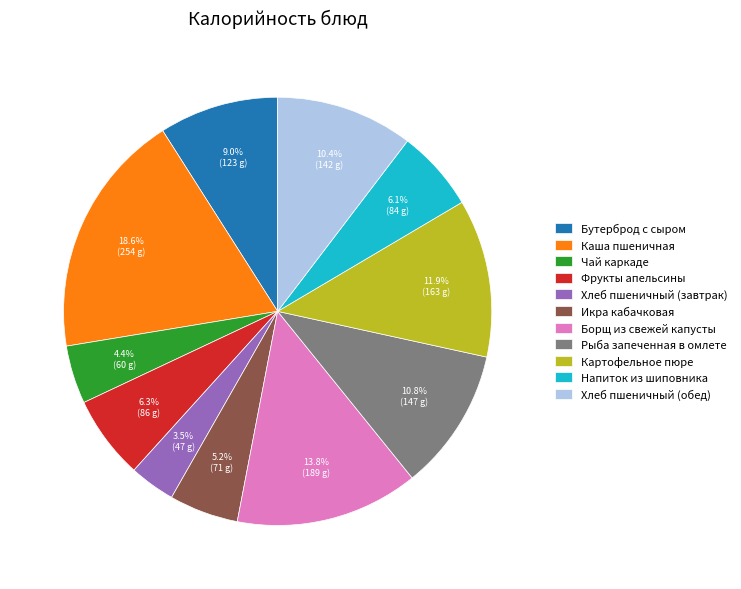

Between Хлеб пшеничный (обед) and Хлеб пшеничный (завтрак), which is larger?

Хлеб пшеничный (обед)